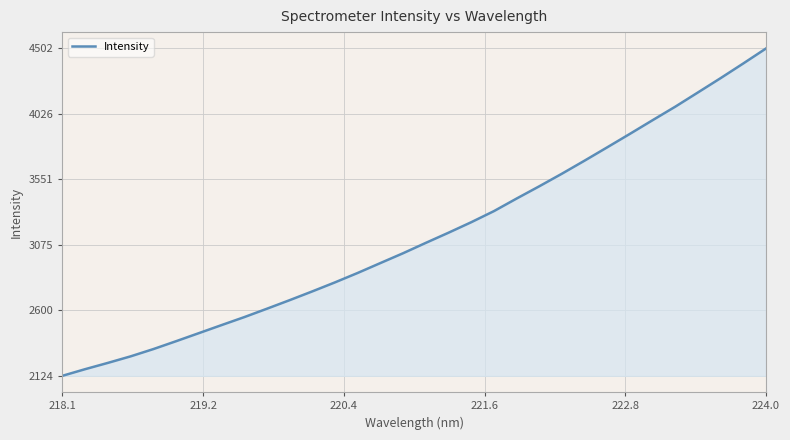

What is the smallest value displayed?

2124.1